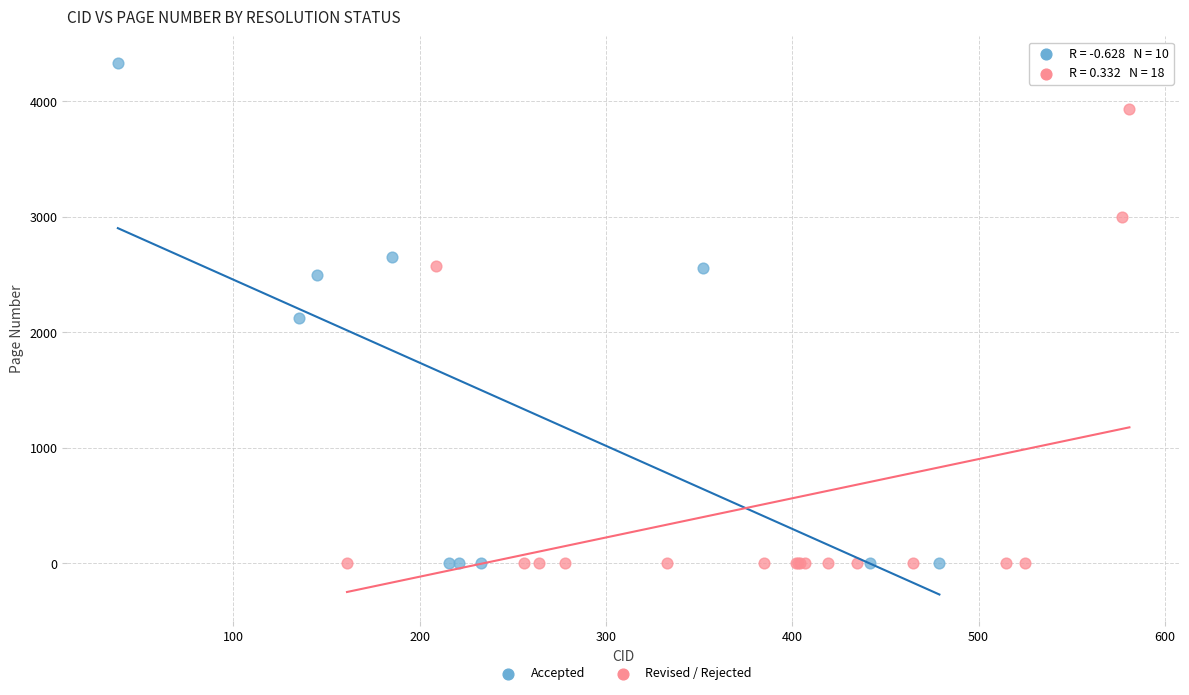

What are all the series names shown in the legend?

Accepted, Revised / Rejected